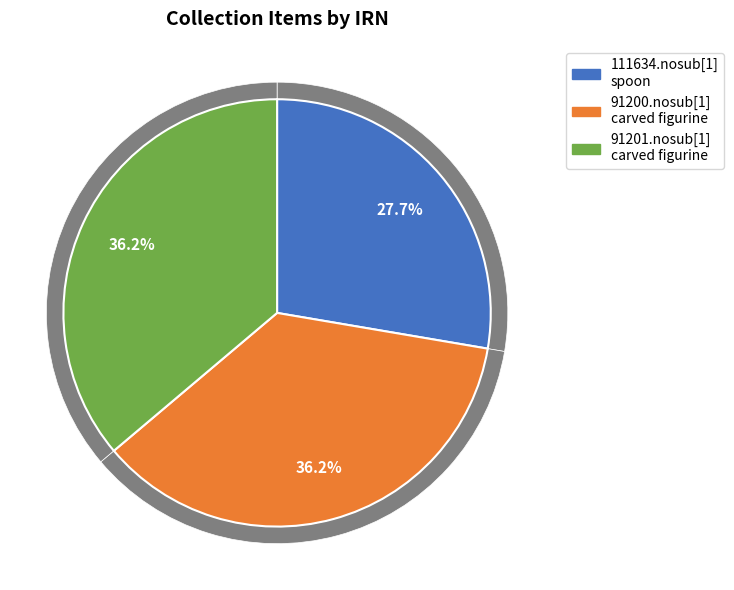

The 111634.nosub[1]
spoon slice represents 28% of the pie. True or false?

True